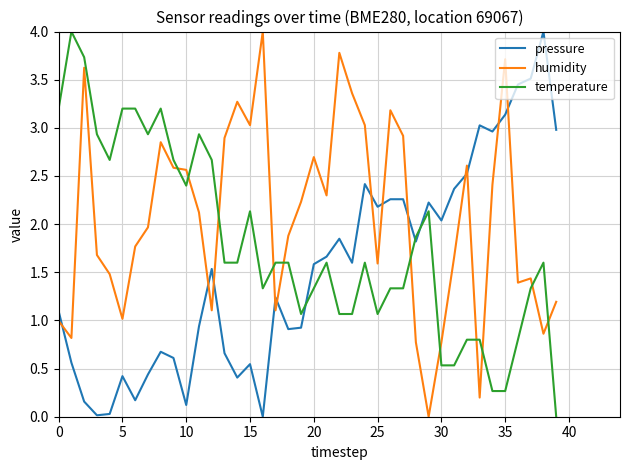

True or false: humidity and temperature intersect in this chart.

True